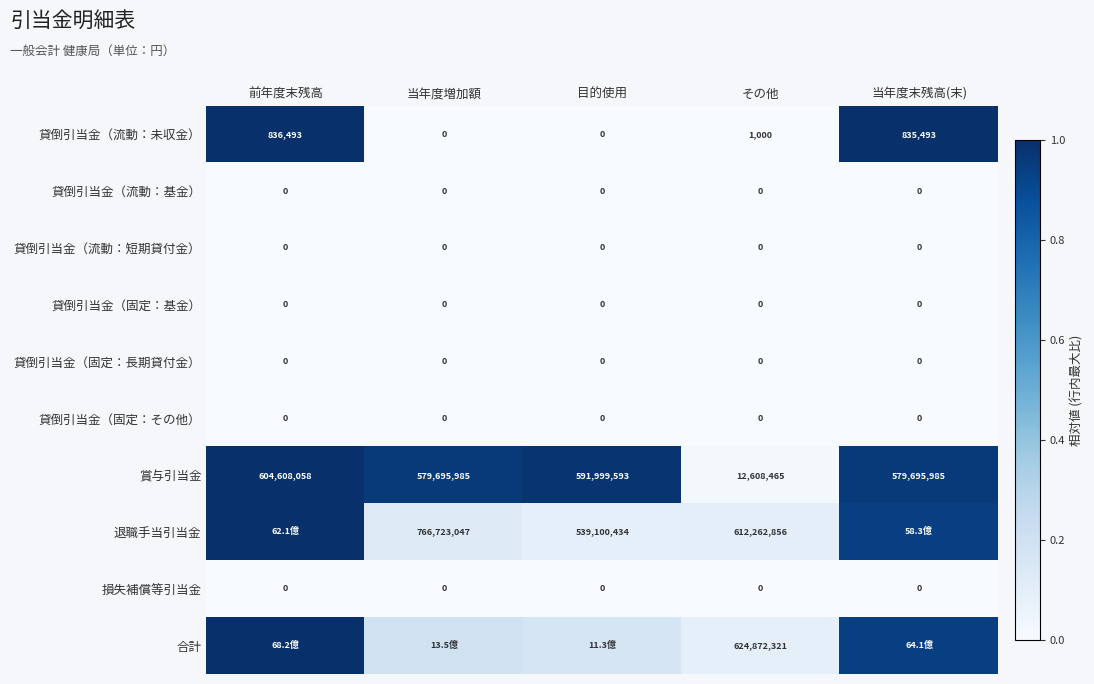

Is the value of 貸倒引当金（流動：未収金） at 前年度末残高 greater than the value of 貸倒引当金（固定：その他） at その他?

Yes